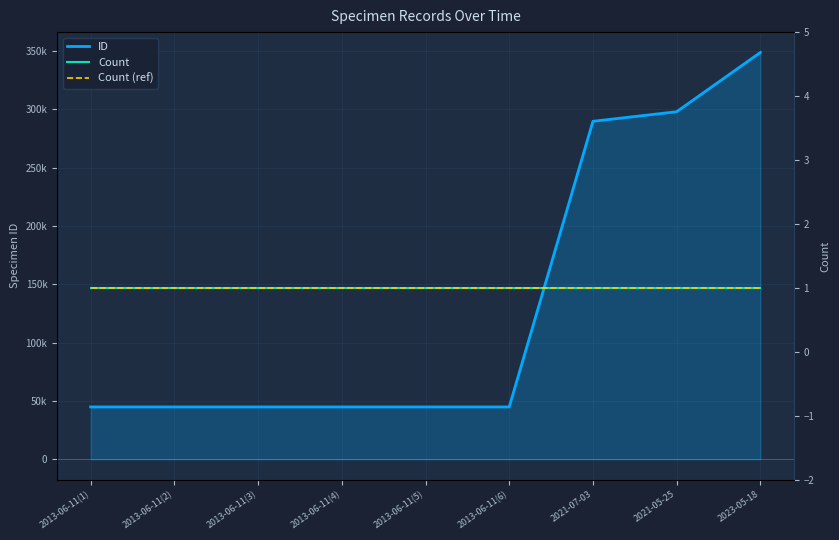

Rank the categories by Count (ref) value from lowest to highest.

2013-06-11(1), 2013-06-11(2), 2013-06-11(3), 2013-06-11(4), 2013-06-11(5), 2013-06-11(6), 2021-07-03, 2021-05-25, 2023-05-18